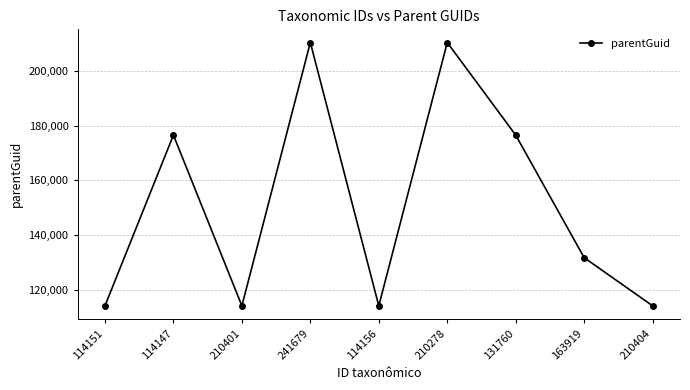

Is it true that the value at 210278 is 210401?

True